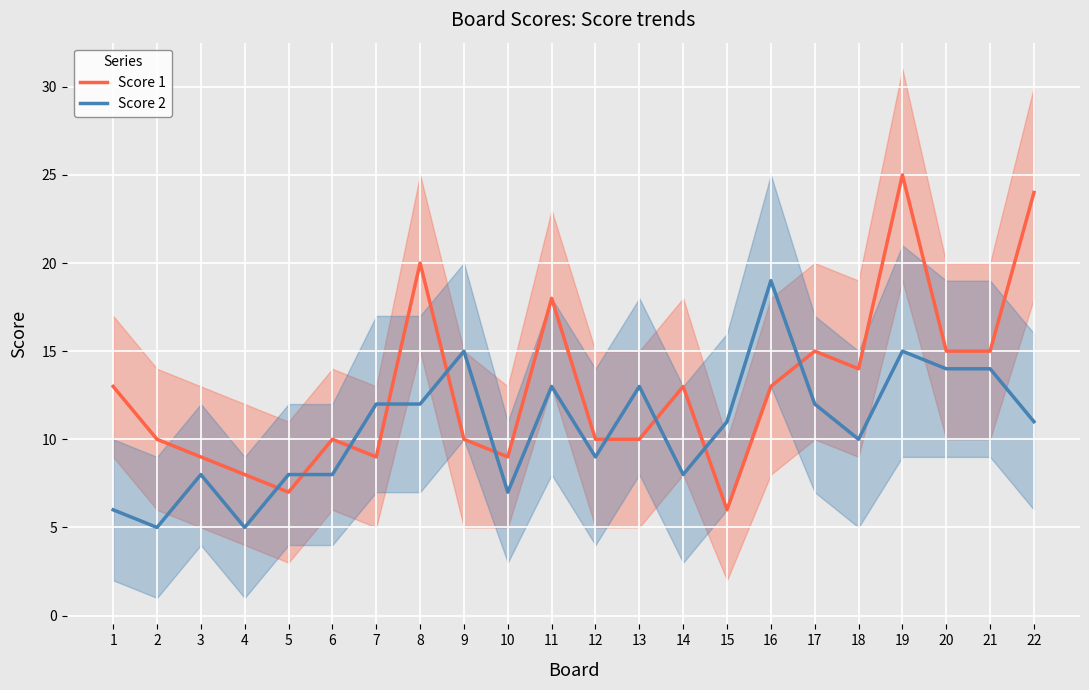

Between 19 and 9, which is larger?

19